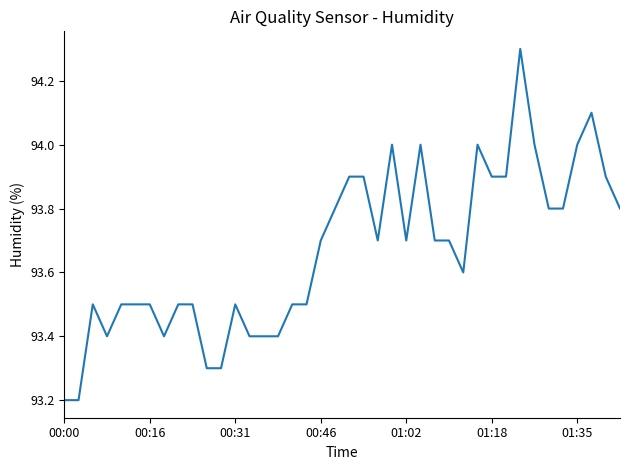

What is the minimum value shown in the chart?

93.2